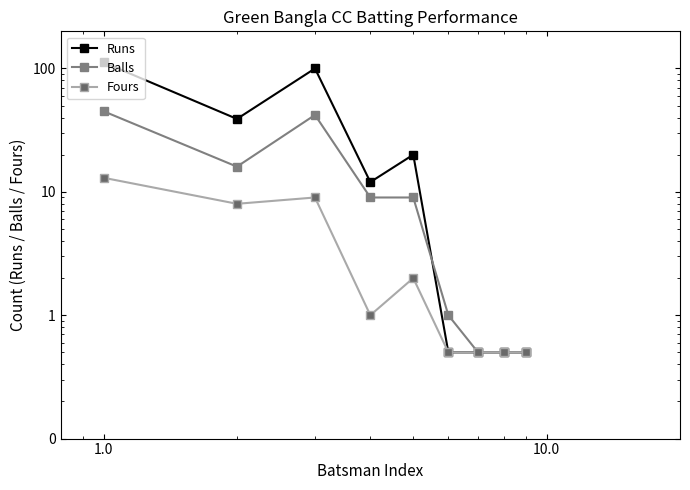

Rank the series by their maximum value, from highest to lowest.

Runs, Balls, Fours